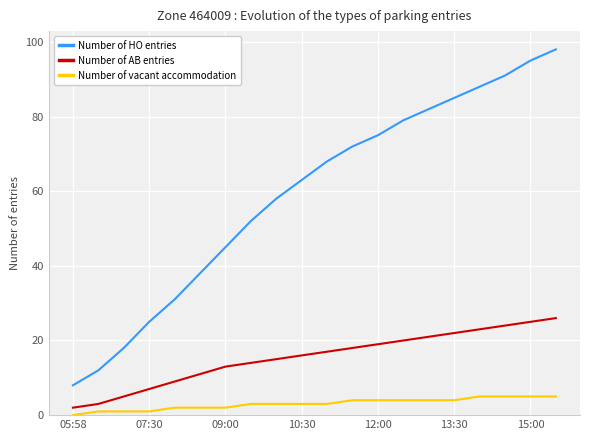

Rank the series by their average value, from highest to lowest.

Number of HO entries, Number of AB entries, Number of vacant accommodation